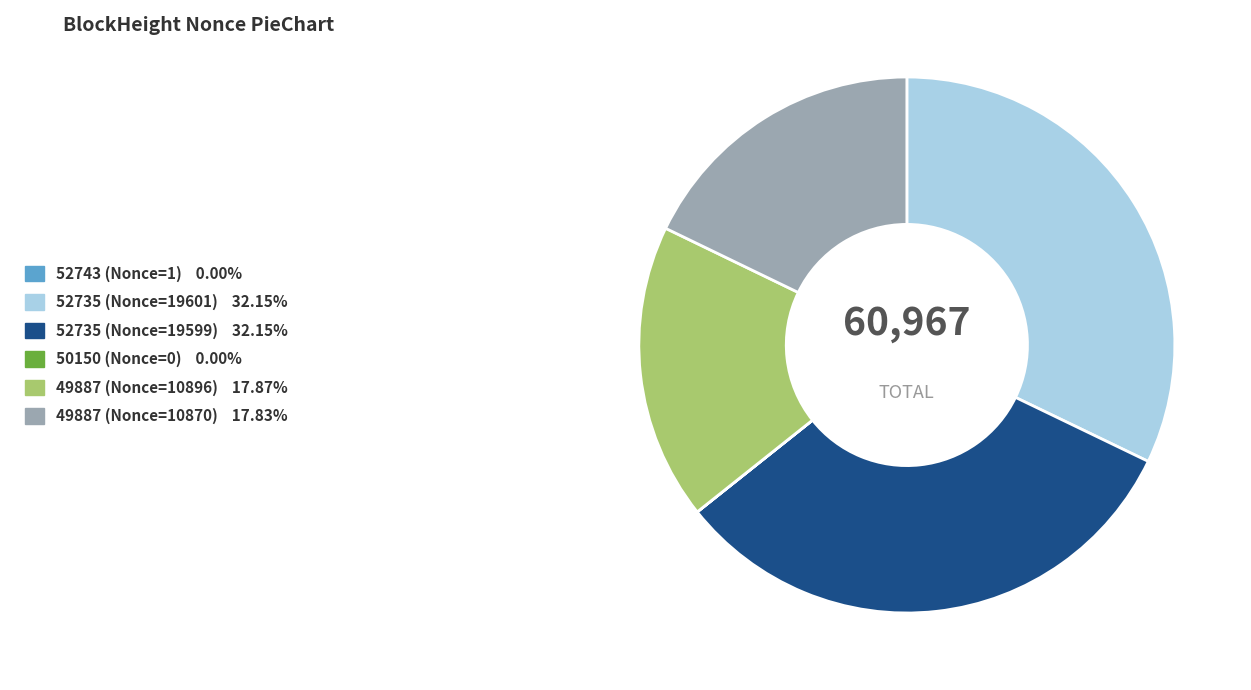

Is there any slice that represents more than half of the pie?

No